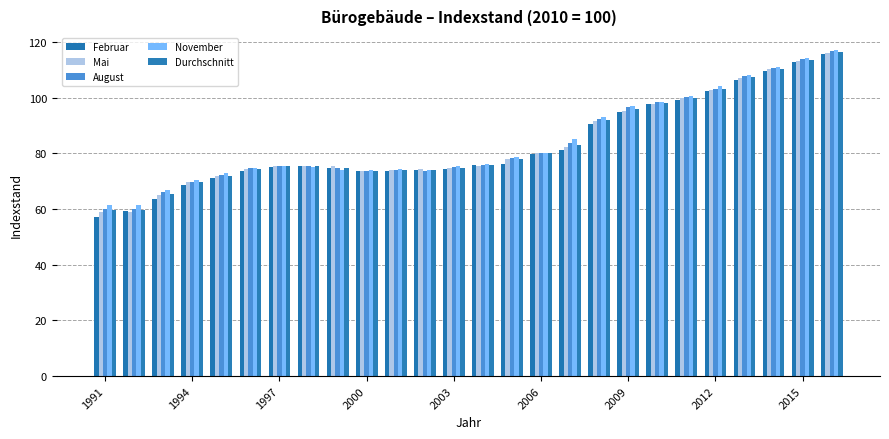

Count the number of data series in this chart.

5